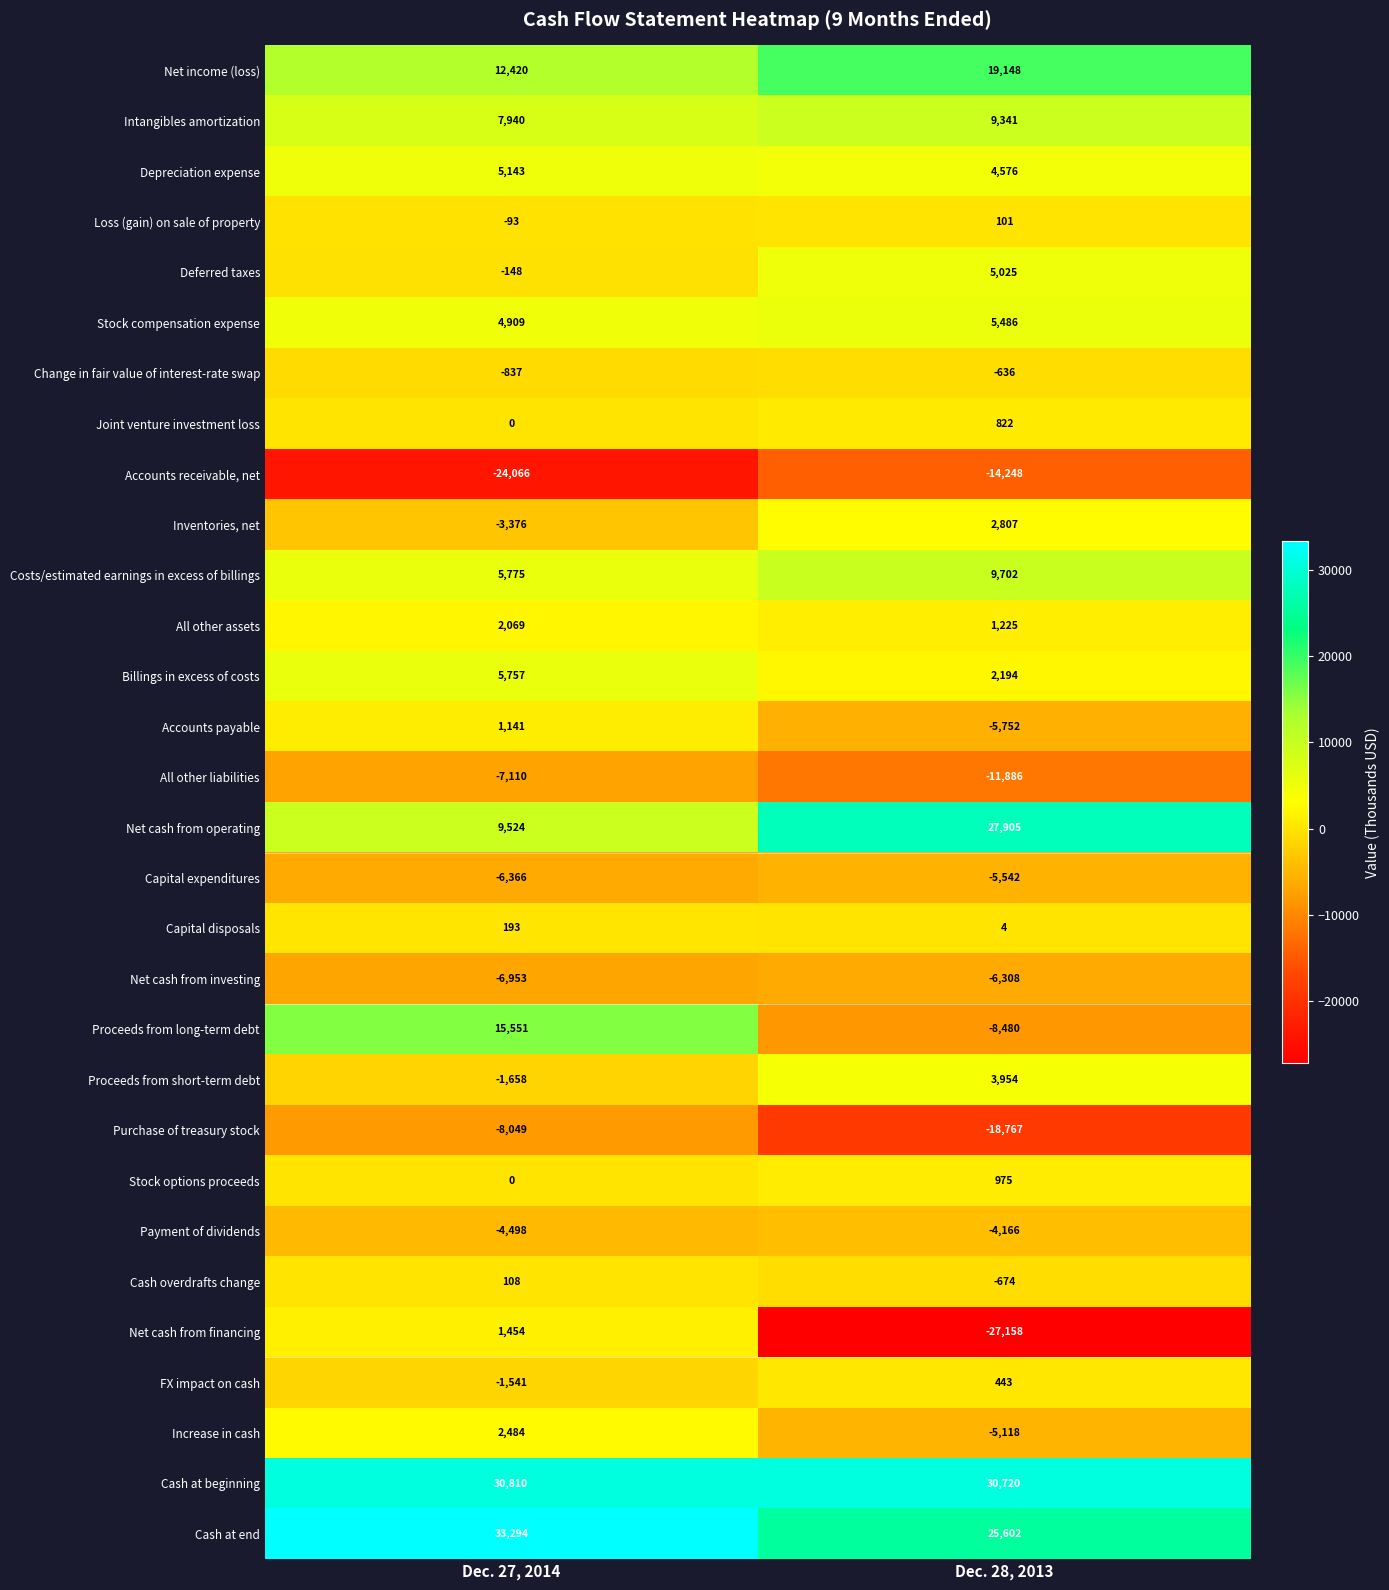

The value of All other liabilities at Dec. 28, 2013 is -11886. True or false?

True